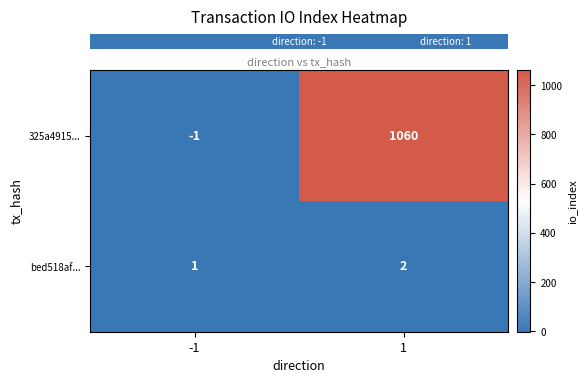

Is it true that 325a4915... equals 0 at -1?

False